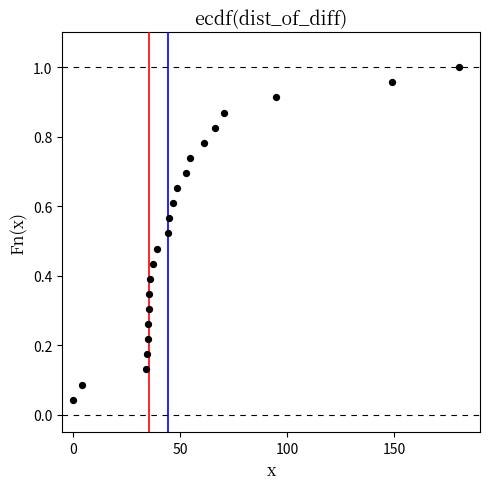

What is the range of X values (max minus min)?

180.0